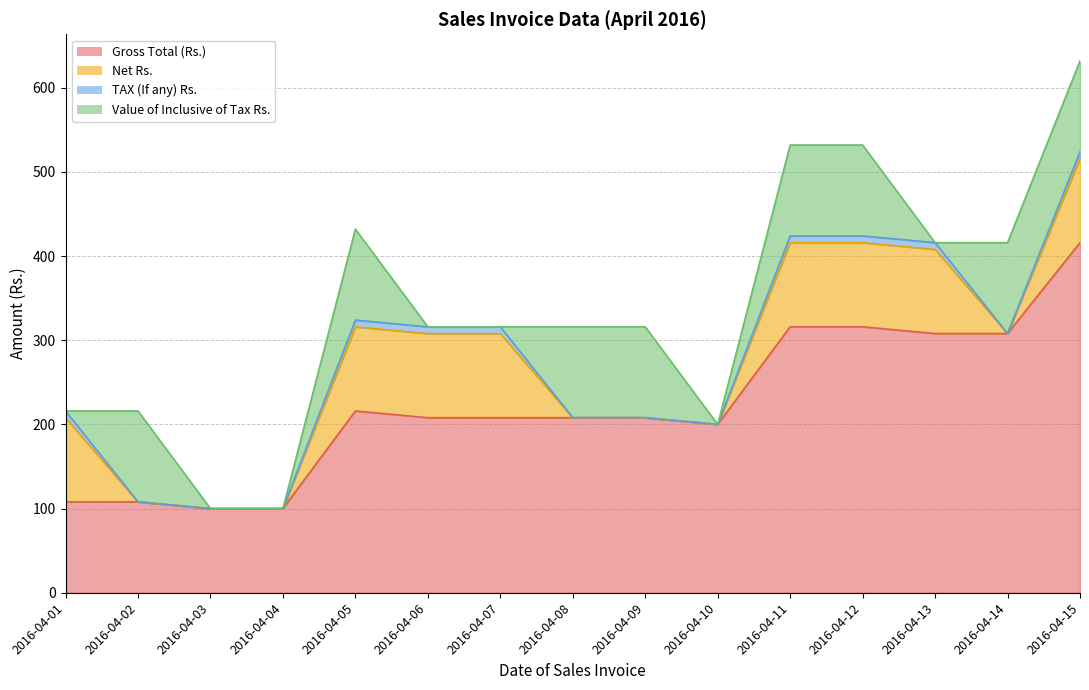

True or false: TAX (If any) Rs. and Gross Total (Rs.) intersect in this chart.

False